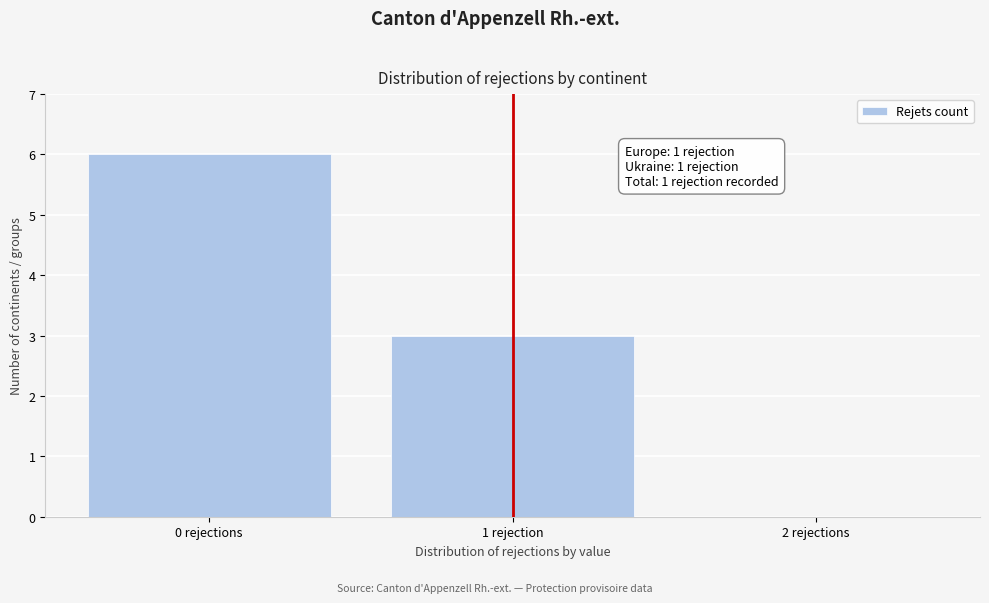

Reading right to left, list all the values displayed in this chart.

2 rejections=0	1 rejection=3	0 rejections=6